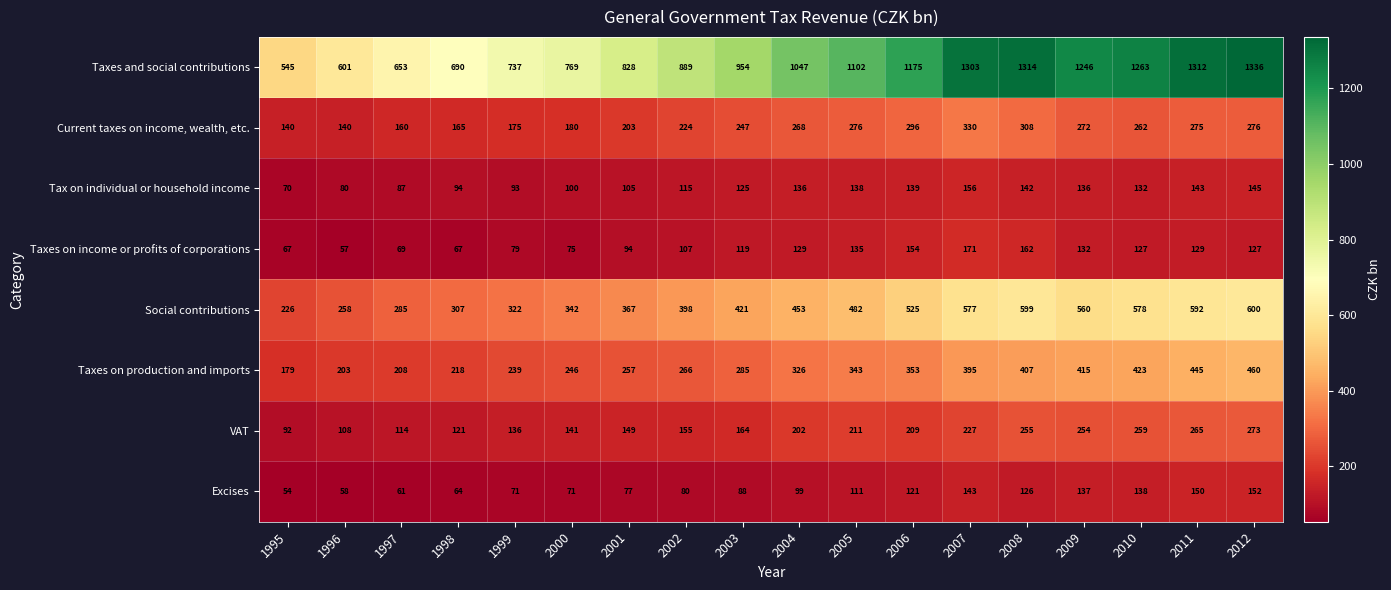

Which series has the largest total across all categories?

Taxes and social contributions